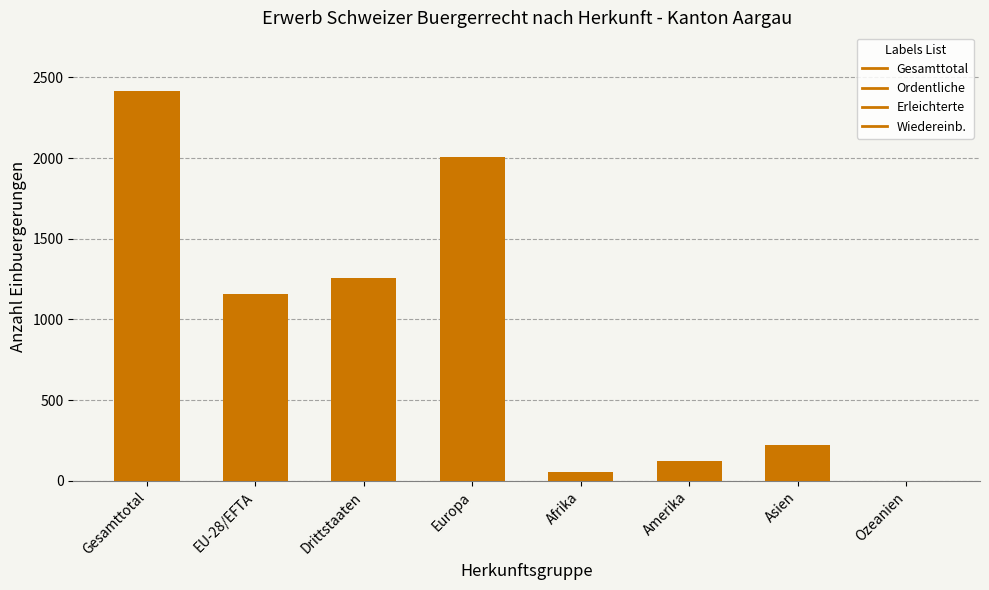

What is the maximum value shown in the chart?

2416